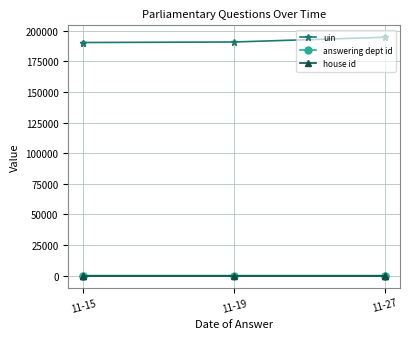

Rank the series at 11-15 from highest to lowest value.

uin, answering dept id, house id